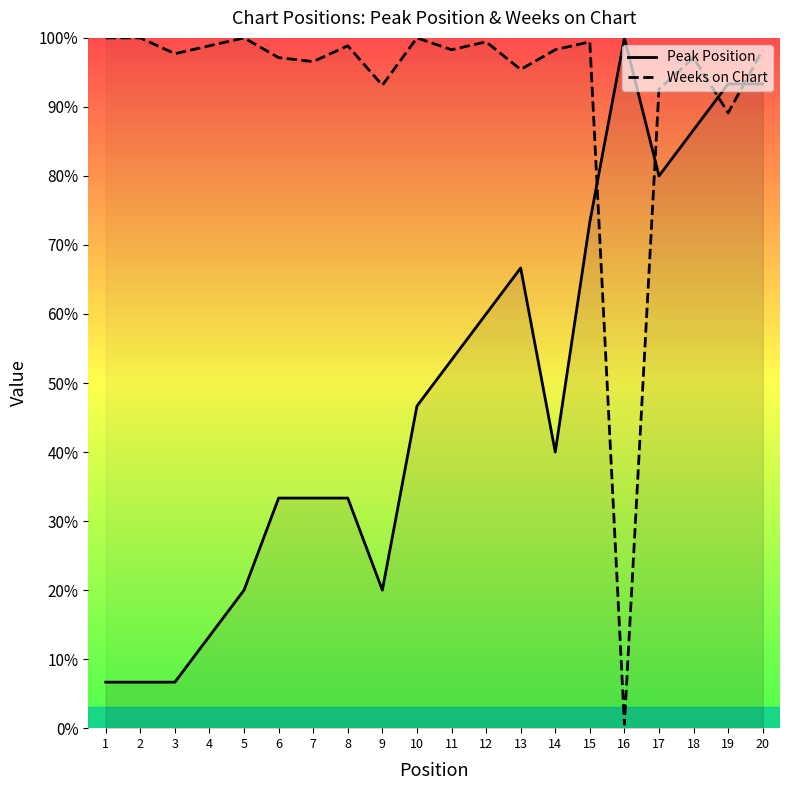

Between 14 and 18, which series saw the biggest shift?

Peak Position